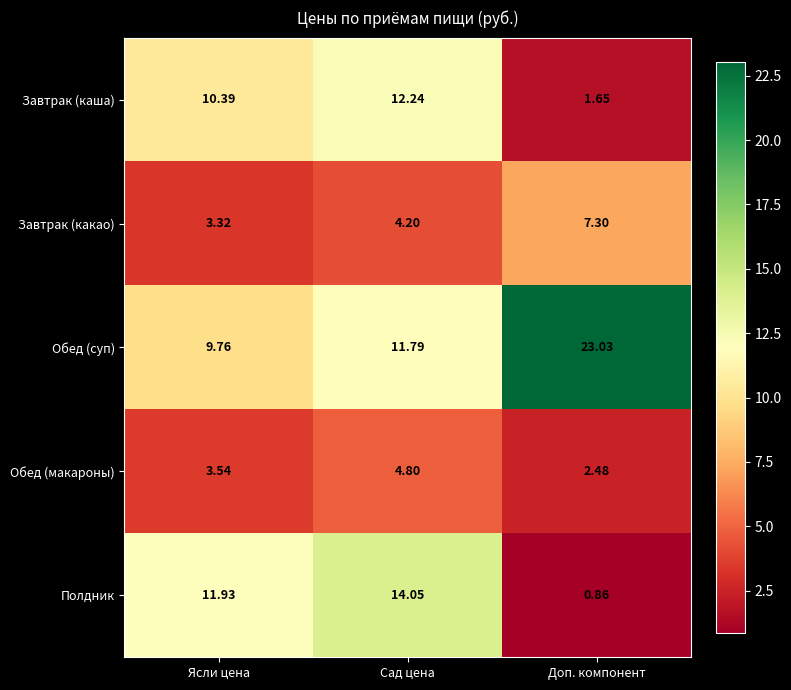

Which series has the widest spread of values?

Обед (суп)